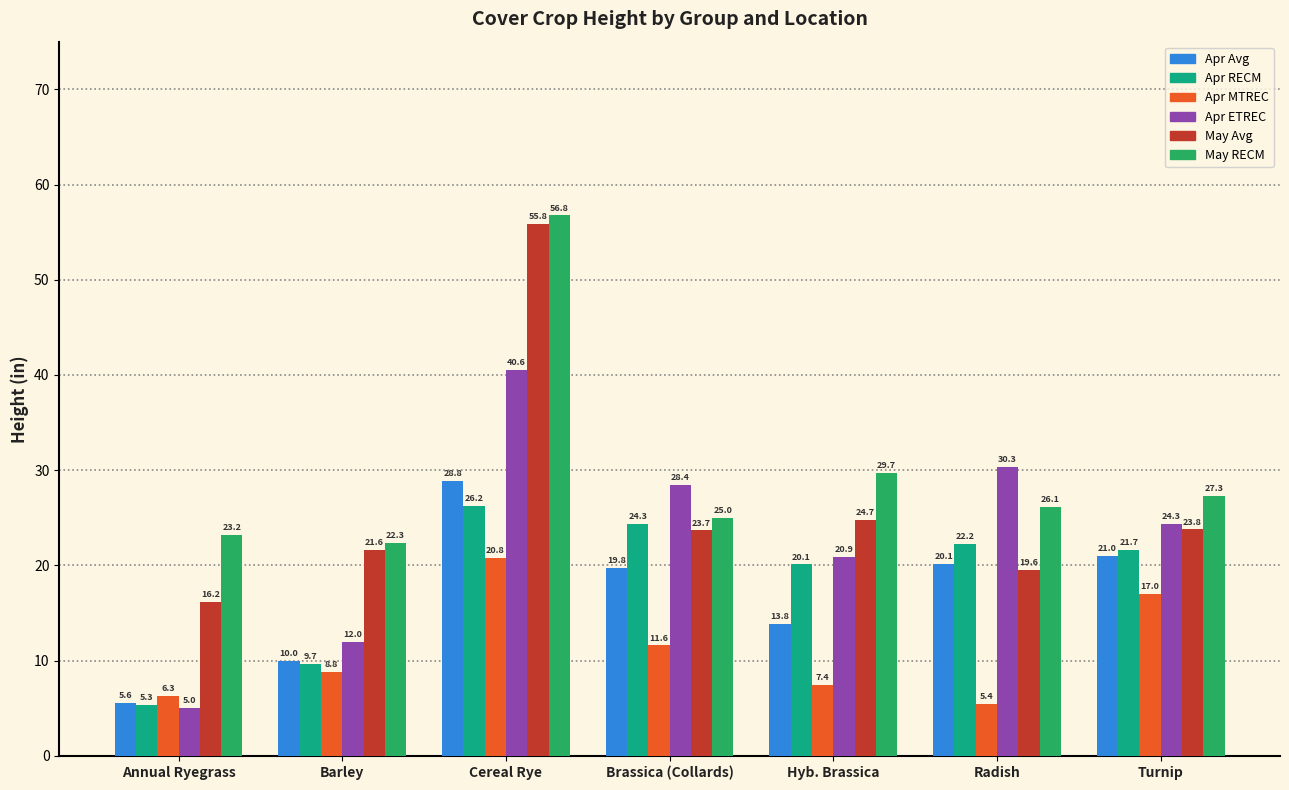

What is the sum of the May RECM values at Cereal Rye and Radish?

82.9